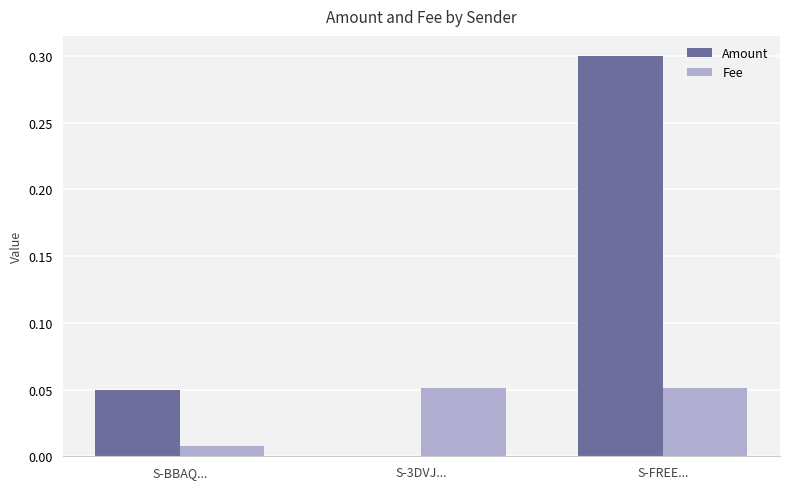

Is it true that Fee equals 0.0 at S-FREE...?

False